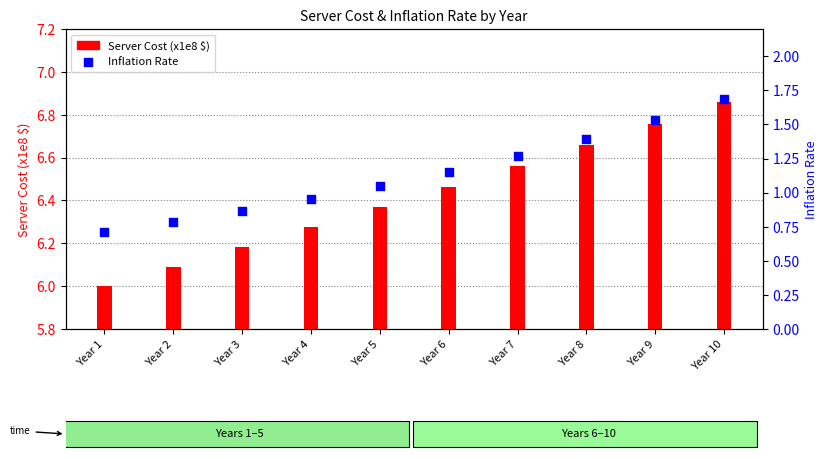

At which category is the sum across all series the highest?

Year 10